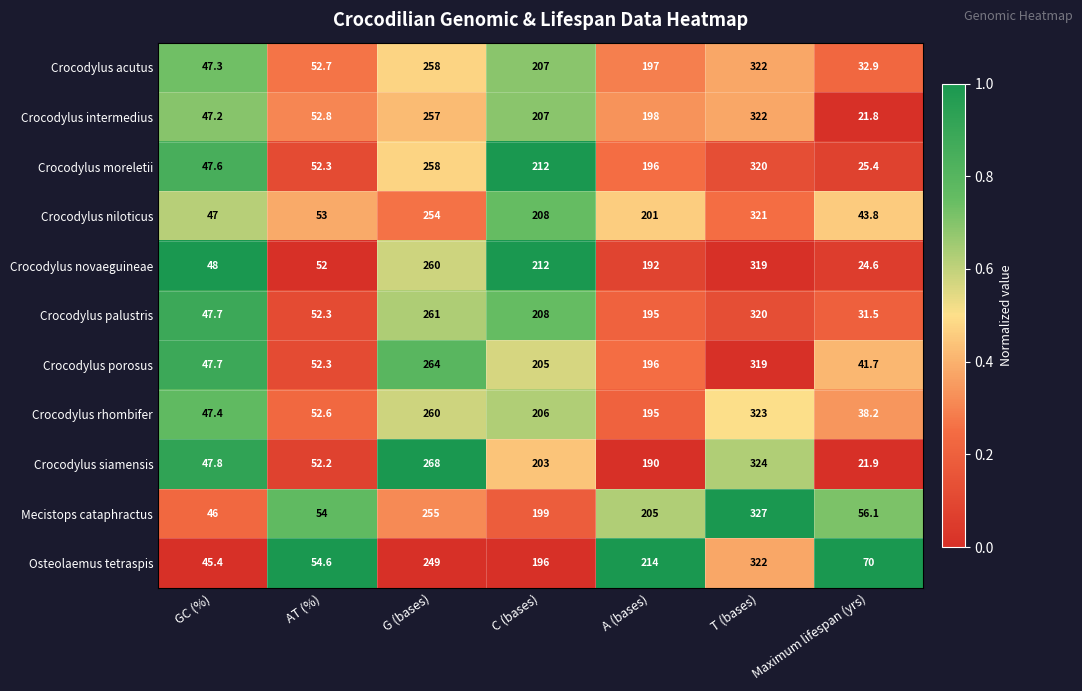

At which label does Mecistops cataphractus first exceed 199?

G (bases)